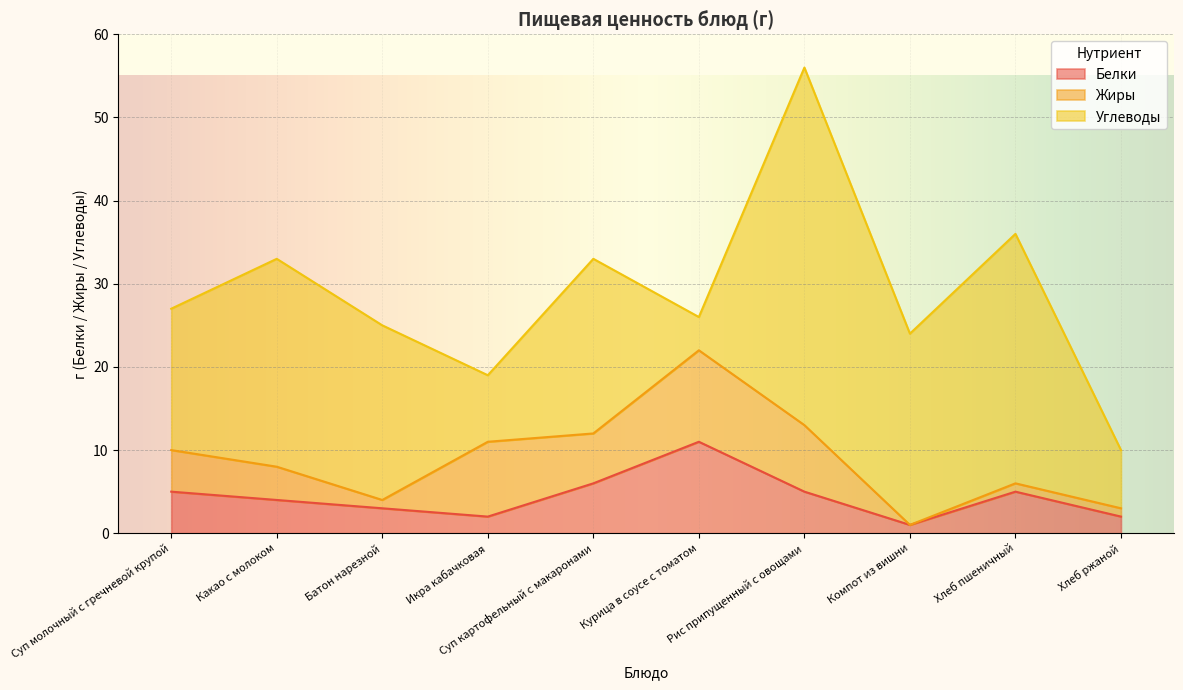

Reading left to right, list all the values displayed in this chart.

Белки: Суп молочный с гречневой крупой=5	Какао с молоком=4	Батон нарезной=3	Икра кабачковая=2	Суп картофельный с макаронами=6	Курица в соусе с томатом=11	Рис припущенный с овощами=5	Компот из вишни=1	Хлеб пшеничный=5	Хлеб ржаной=2
Жиры: Суп молочный с гречневой крупой=5	Какао с молоком=4	Батон нарезной=1	Икра кабачковая=9	Суп картофельный с макаронами=6	Курица в соусе с томатом=11	Рис припущенный с овощами=8	Компот из вишни=0	Хлеб пшеничный=1	Хлеб ржаной=1
Углеводы: Суп молочный с гречневой крупой=17	Какао с молоком=25	Батон нарезной=21	Икра кабачковая=8	Суп картофельный с макаронами=21	Курица в соусе с томатом=4	Рис припущенный с овощами=43	Компот из вишни=23	Хлеб пшеничный=30	Хлеб ржаной=7